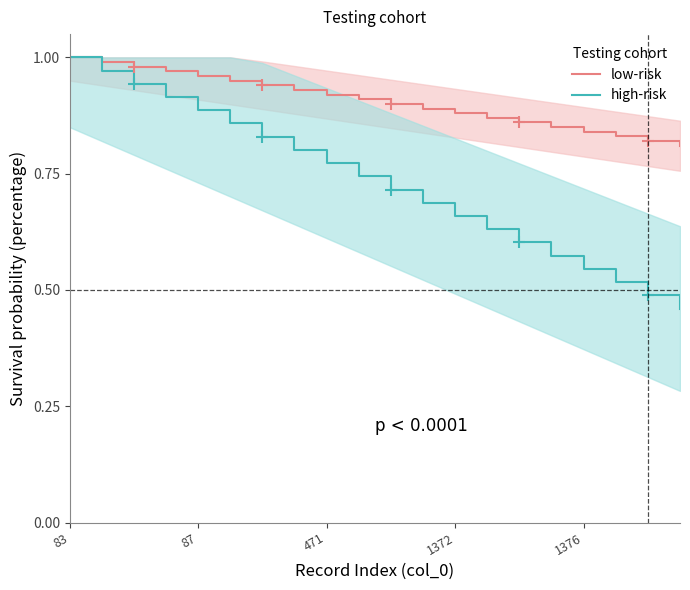

How many lines are shown in the chart?

2